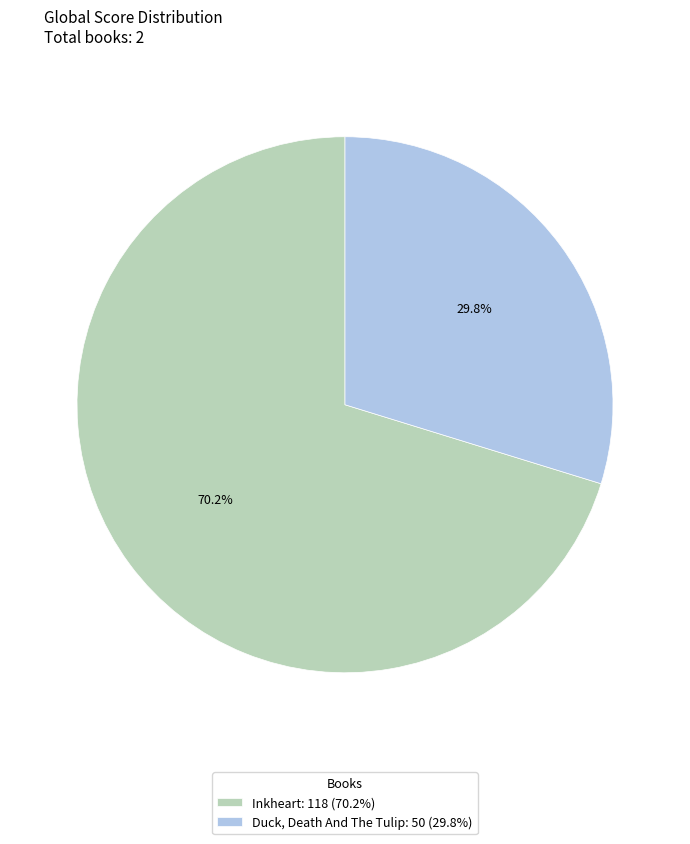

Which slice represents more than half of the pie?

Inkheart